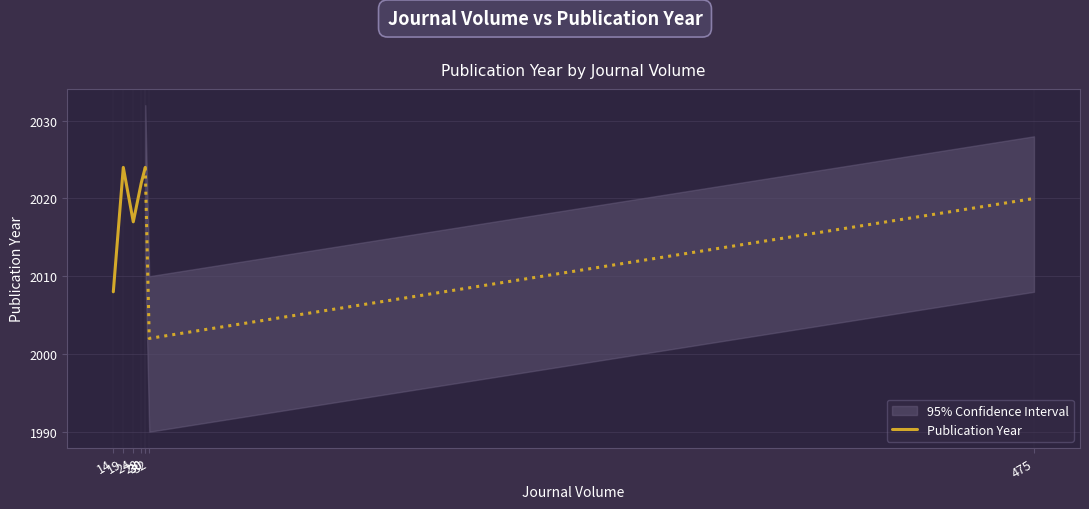

Reading left to right, extract all data points from this chart.

14=2008	19=2024	24=2017	28=2022	30=2024